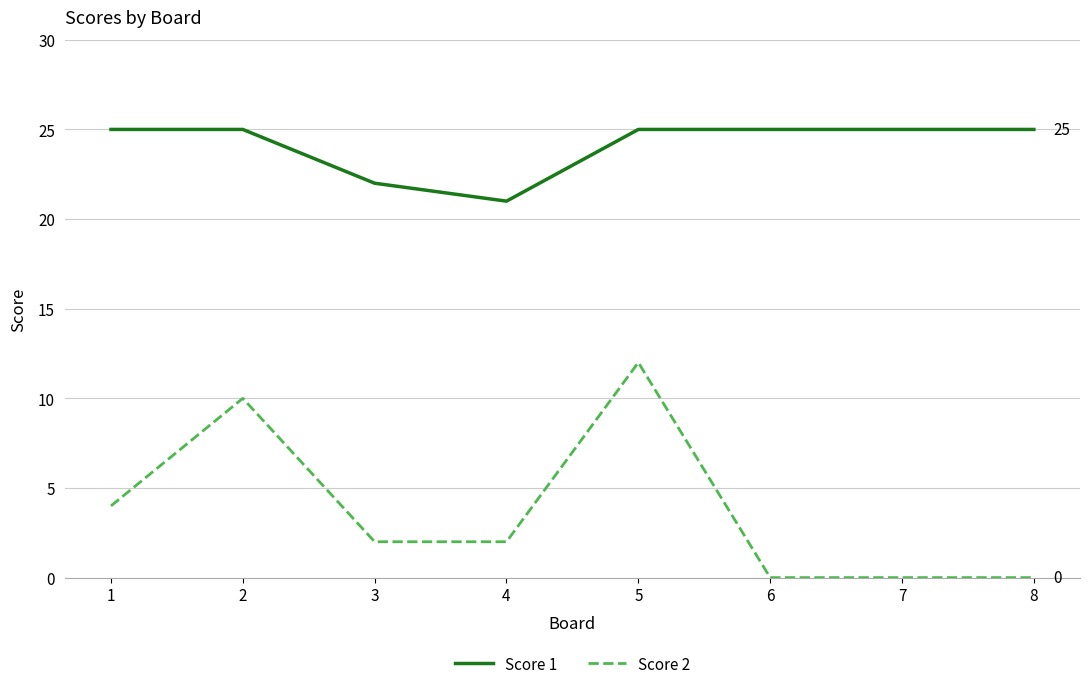

Which series has the widest spread of values?

Score 2